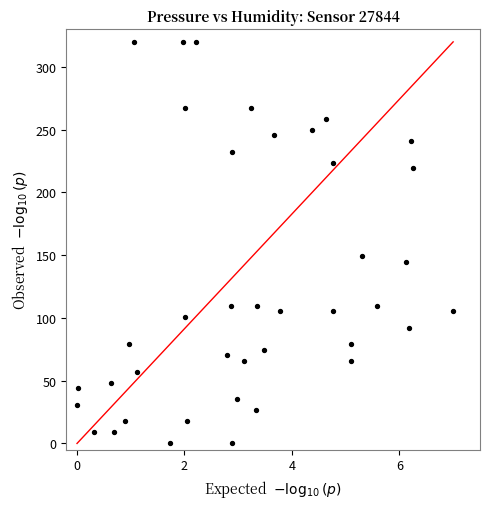

What is the range of X values (max minus min)?

7.0